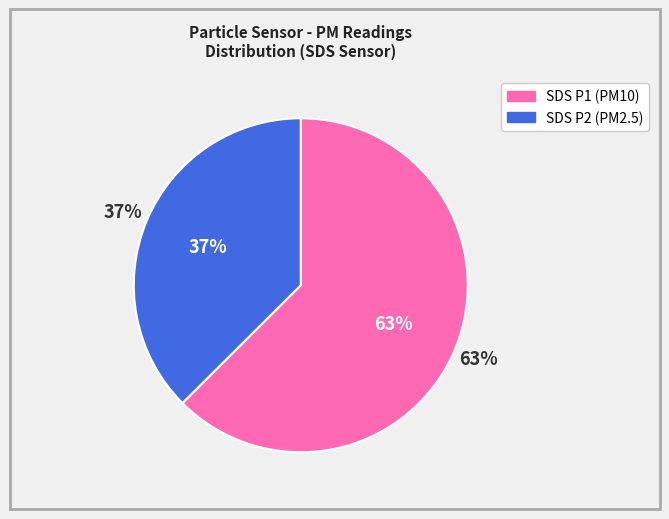

Count the number of slices in the pie.

2